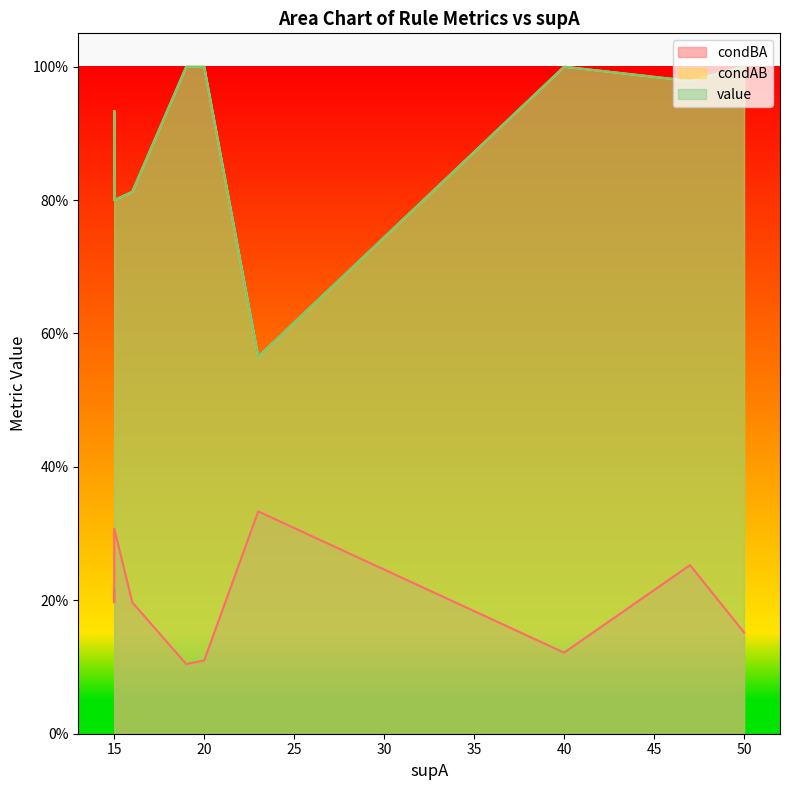

What is the difference between the highest and lowest values at 15?

0.7